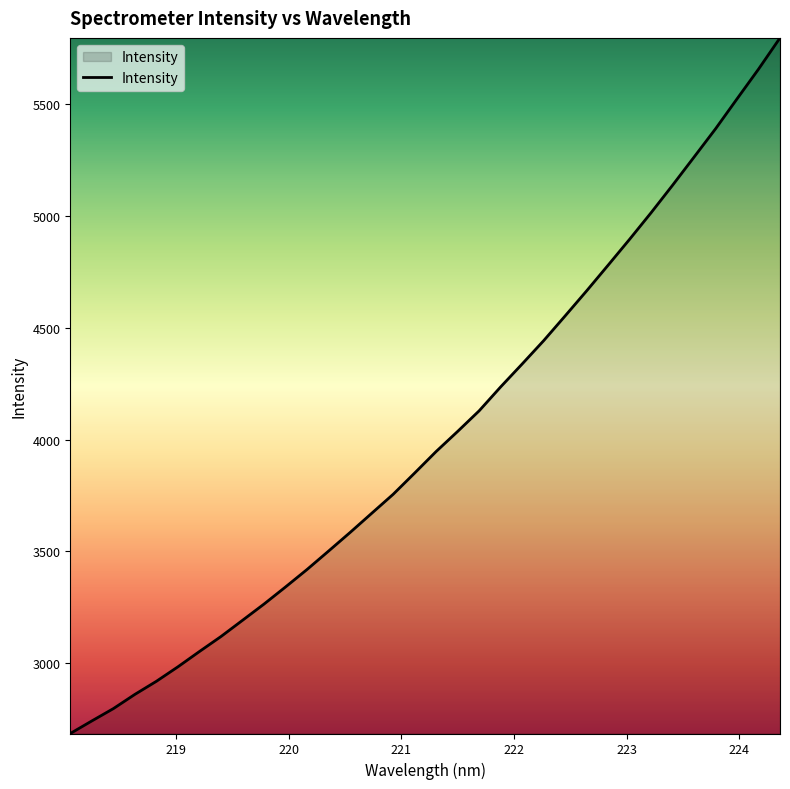

What is the maximum value shown in the chart?

5797.1